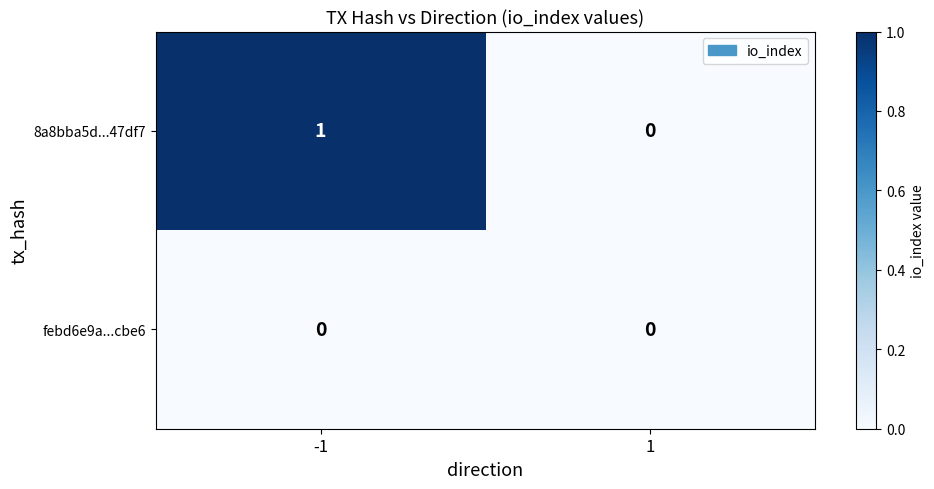

Rank the series by their average value, from lowest to highest.

febd6e9a...cbe6, 8a8bba5d...47df7